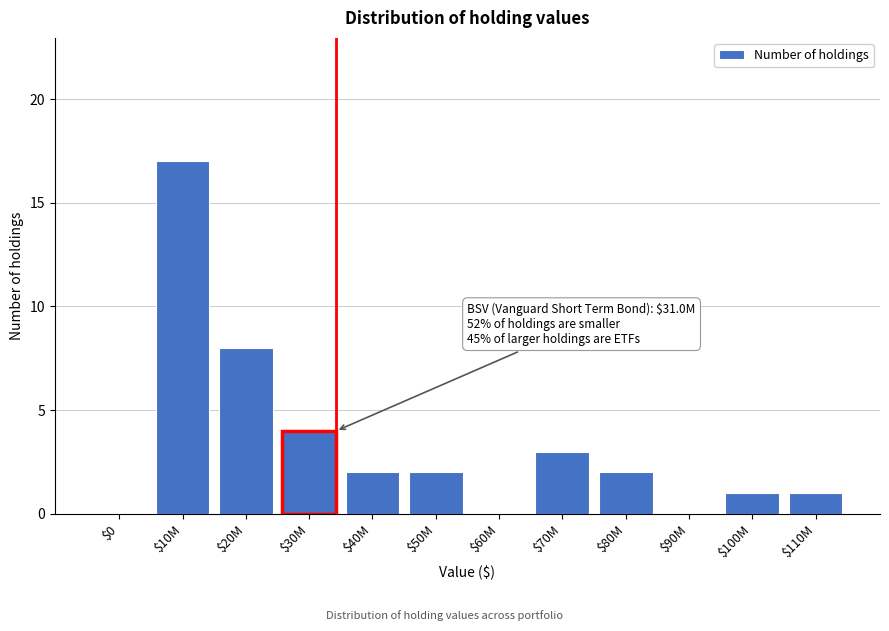

The value at $0 is -5. True or false?

False